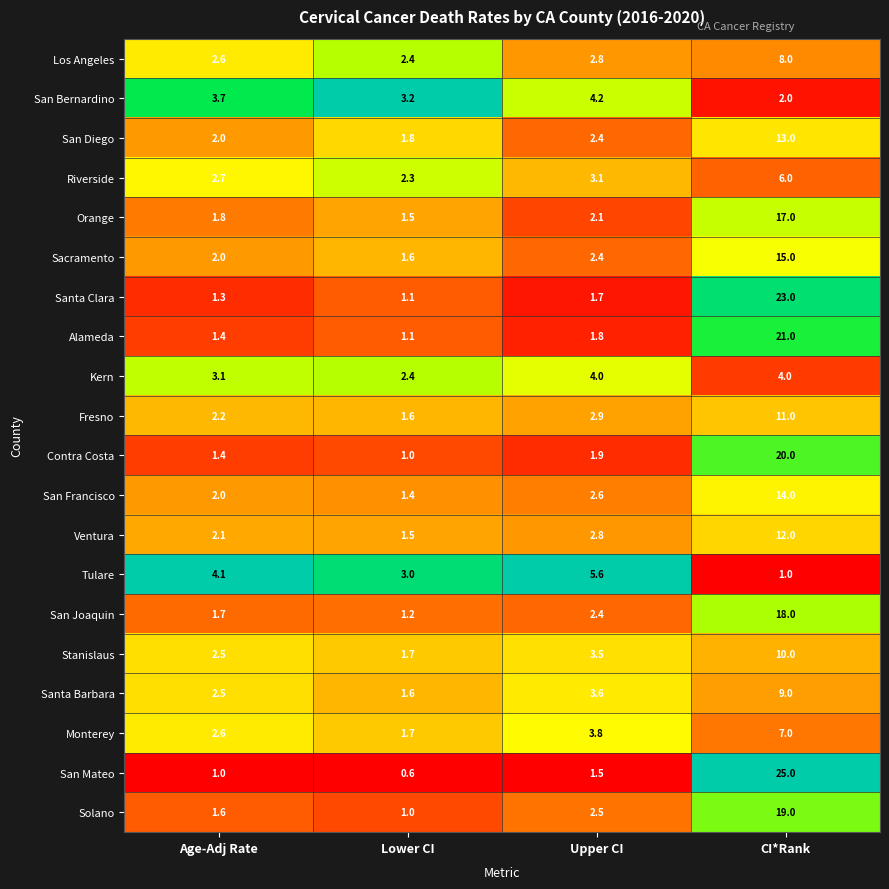

At which label does Stanislaus reach its peak?

CI*Rank